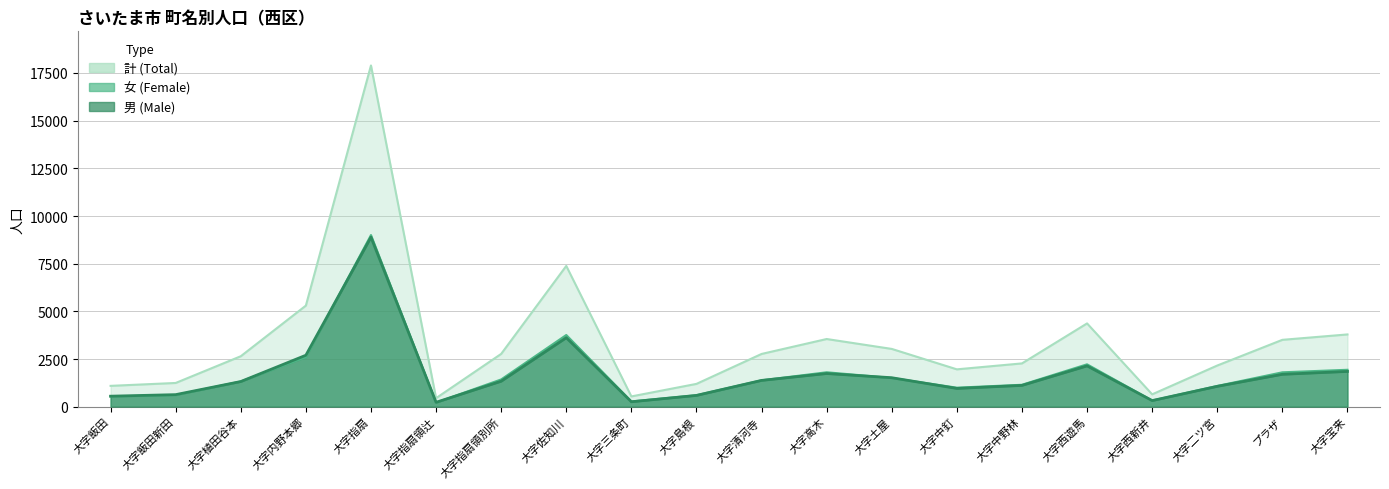

What is the difference between the maximum and minimum values in the 男 series?

8657